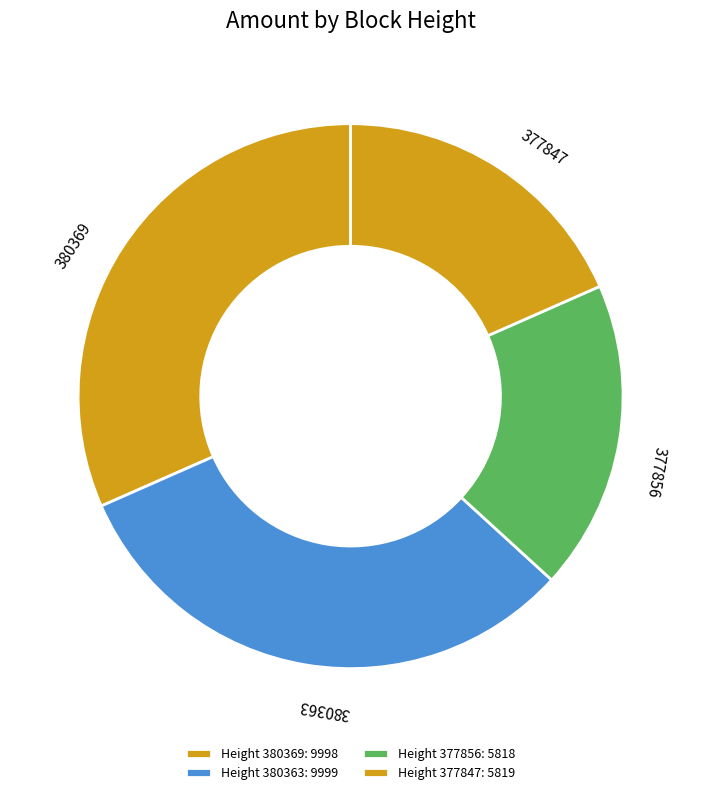

How many slices are in this pie chart?

4